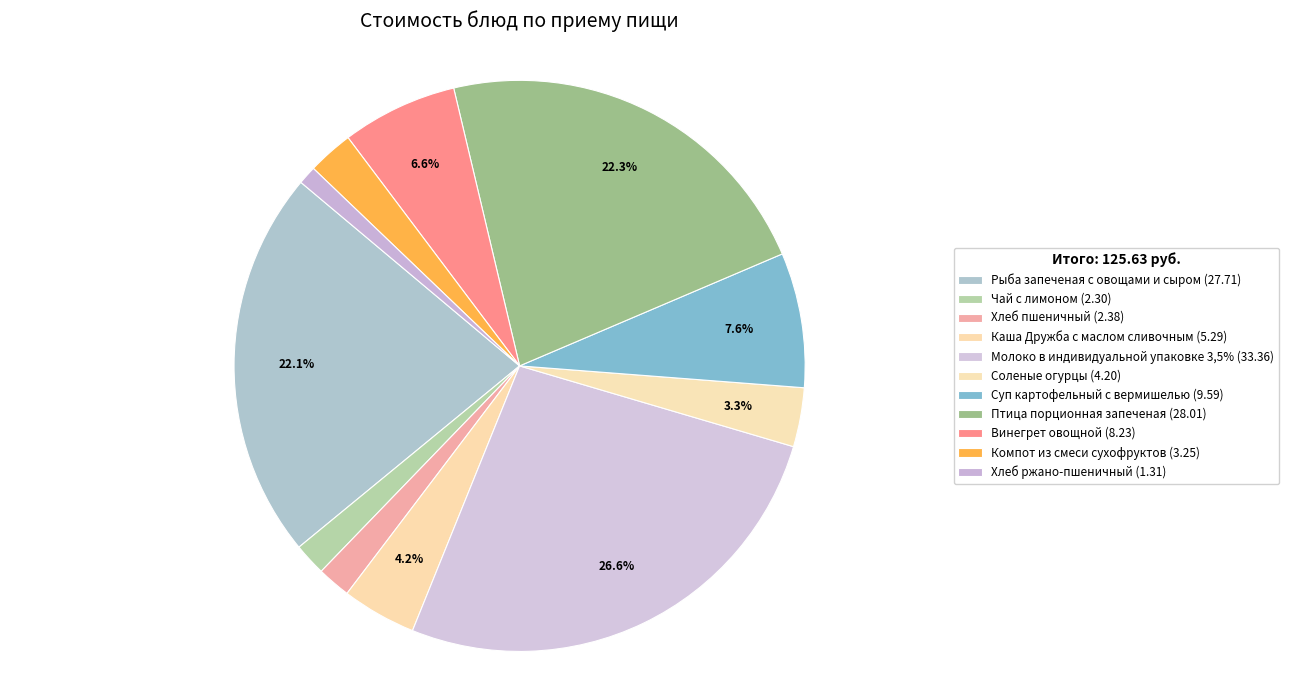

Count the number of slices in the pie.

11